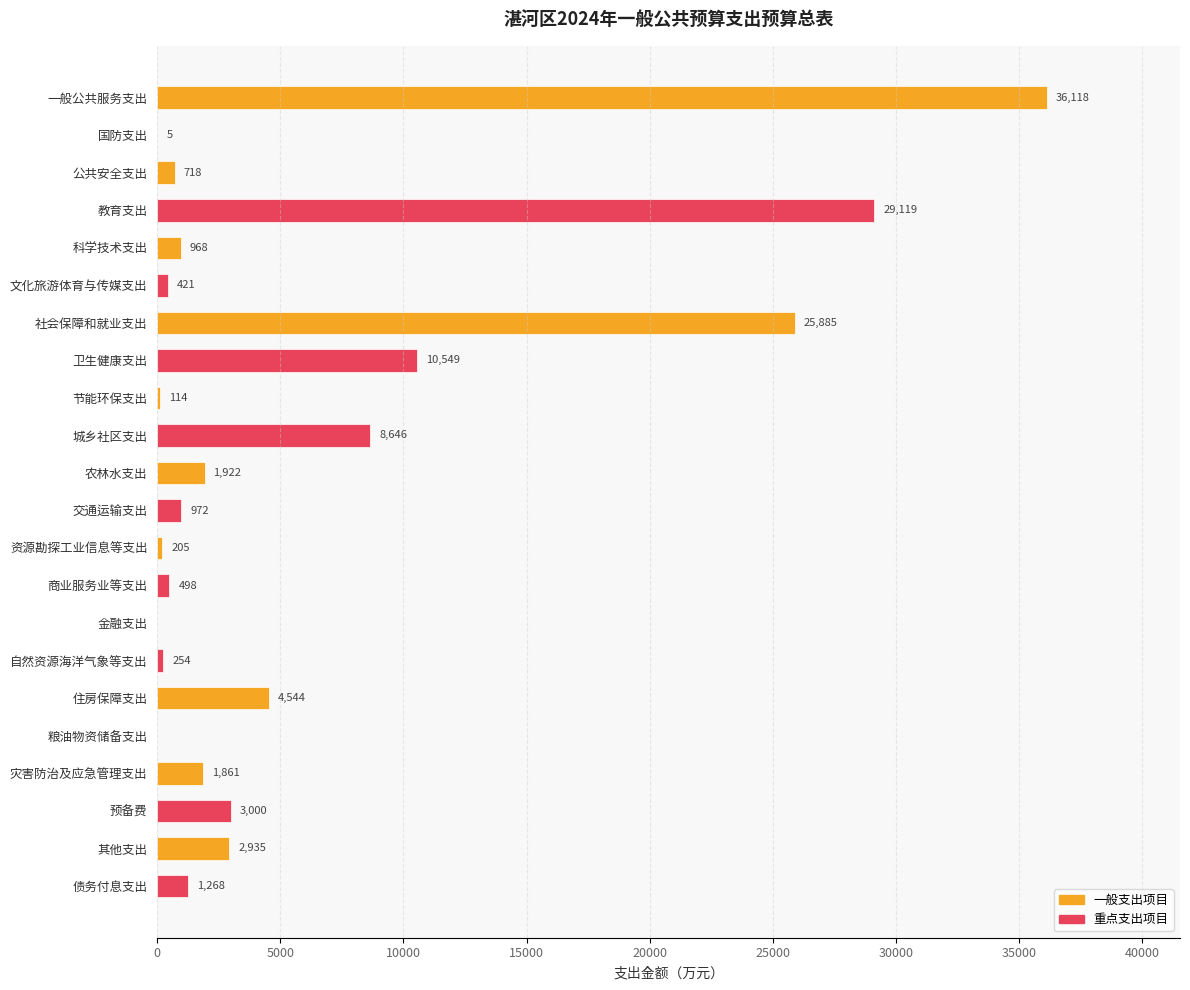

What is the sum of all values?

130002